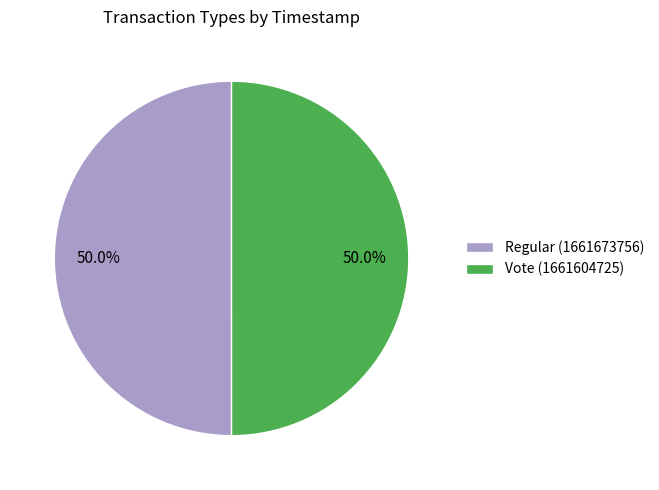

To the nearest percent, what portion does Regular (1661673756) represent?

50%